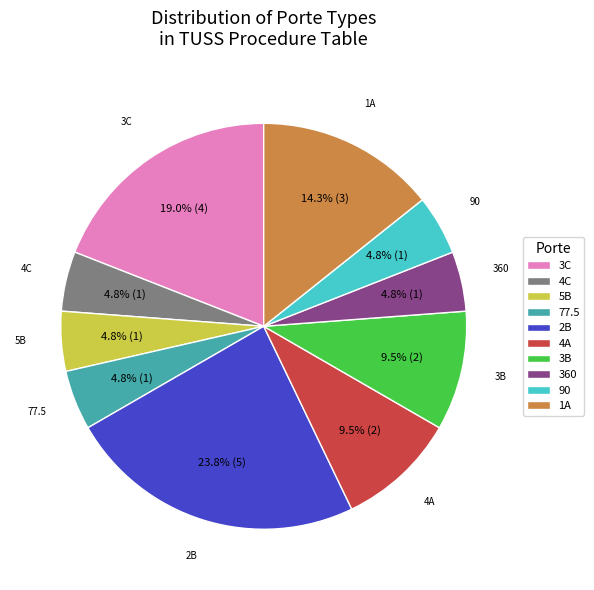

Is 4C the majority of the pie?

No